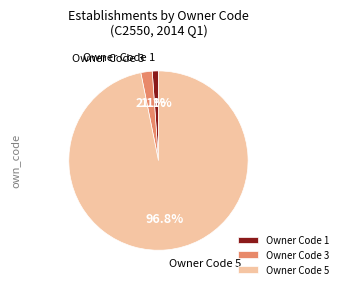

What is the ratio of the value at Owner Code 3 to the value at Owner Code 1?

1.9